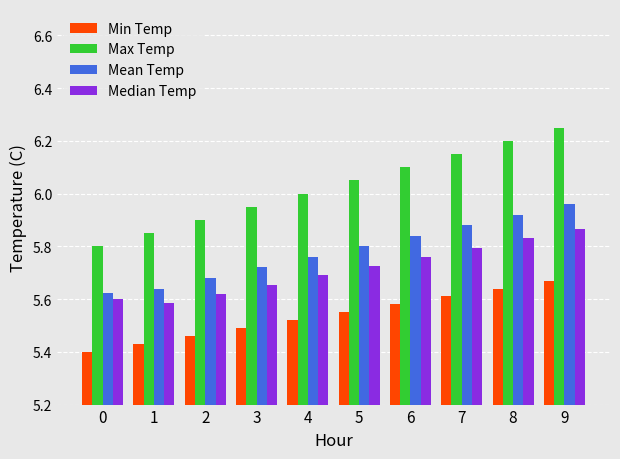

What is the total value across all series at 0?

22.4